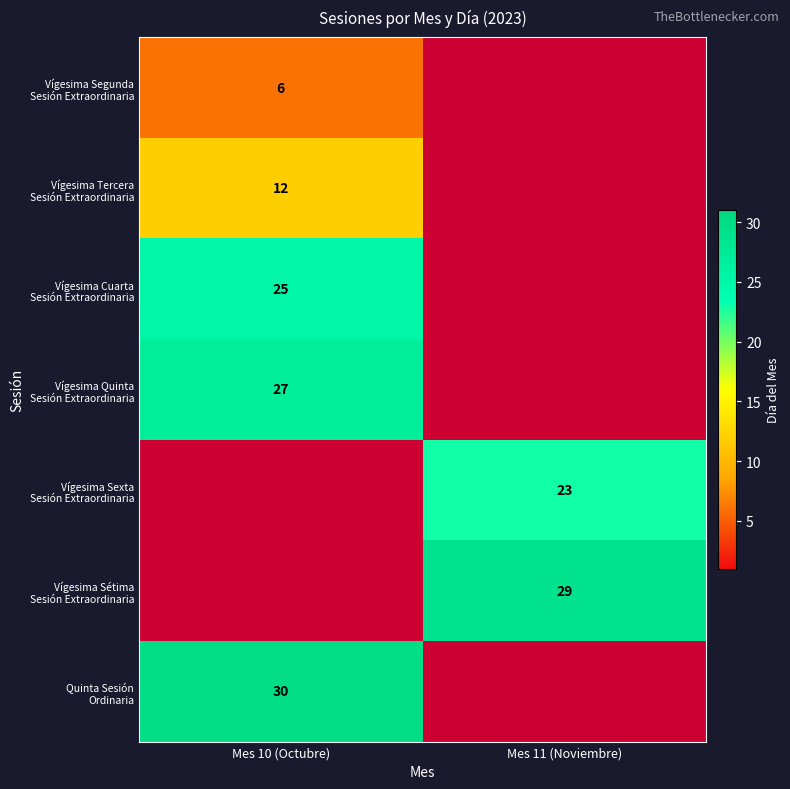

Which category has the highest value across all series?

Mes 10 (Octubre)